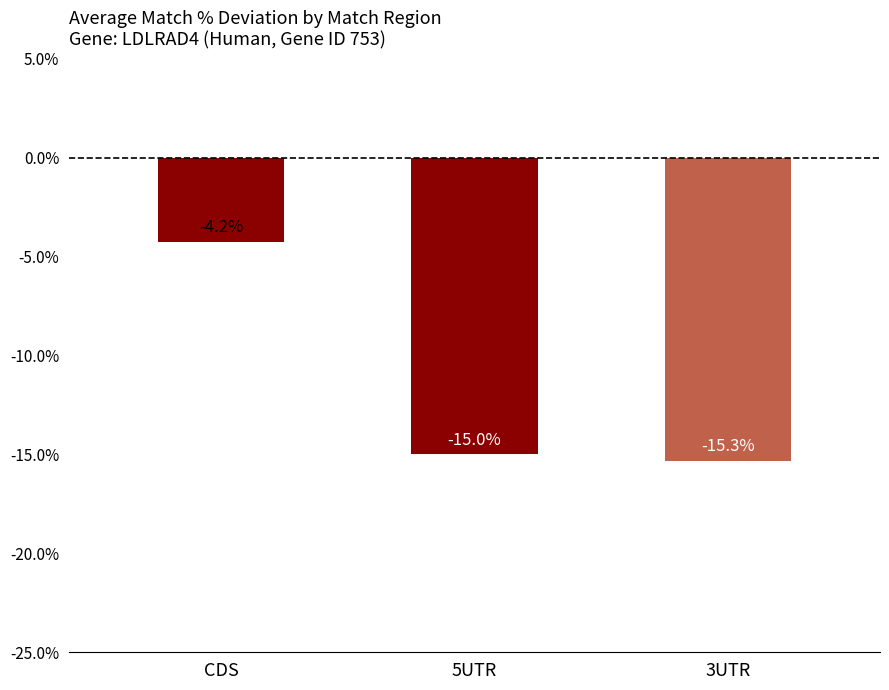

The value at 5 is 41. True or false?

False